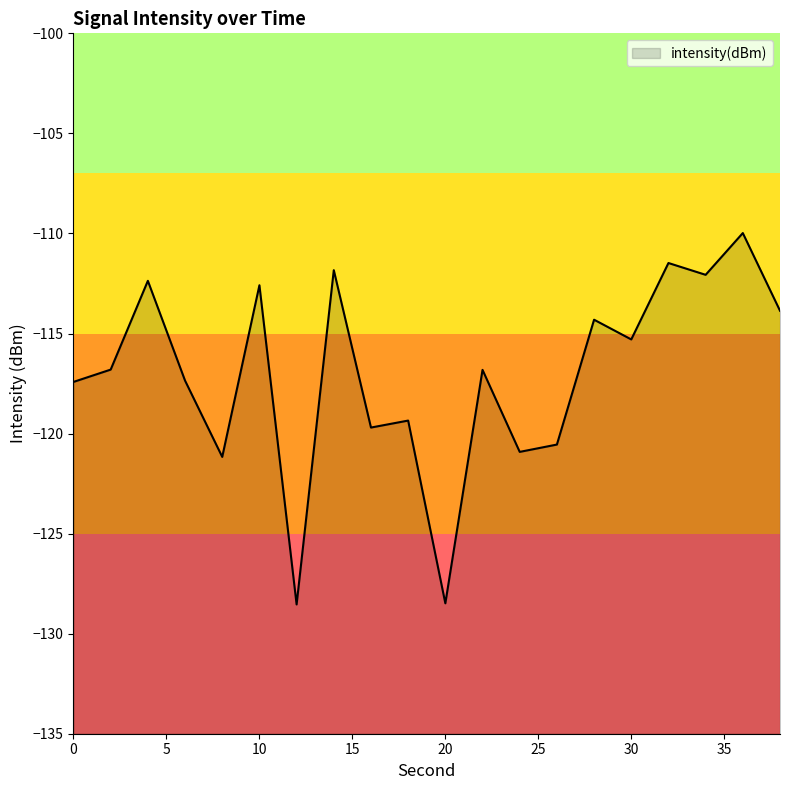

What is the sum of the values at 18 and 6?

-236.7